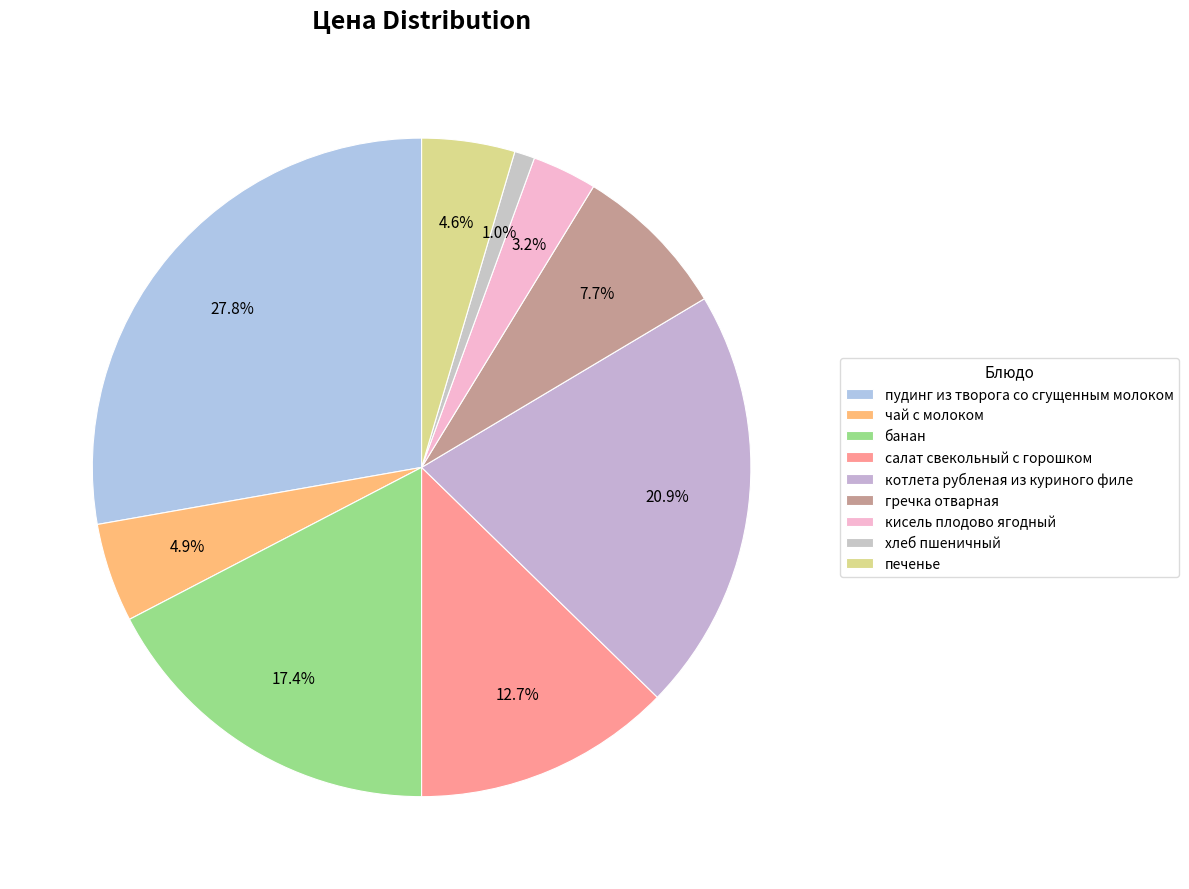

Is the sum of чай с молоком and банан greater than half?

No